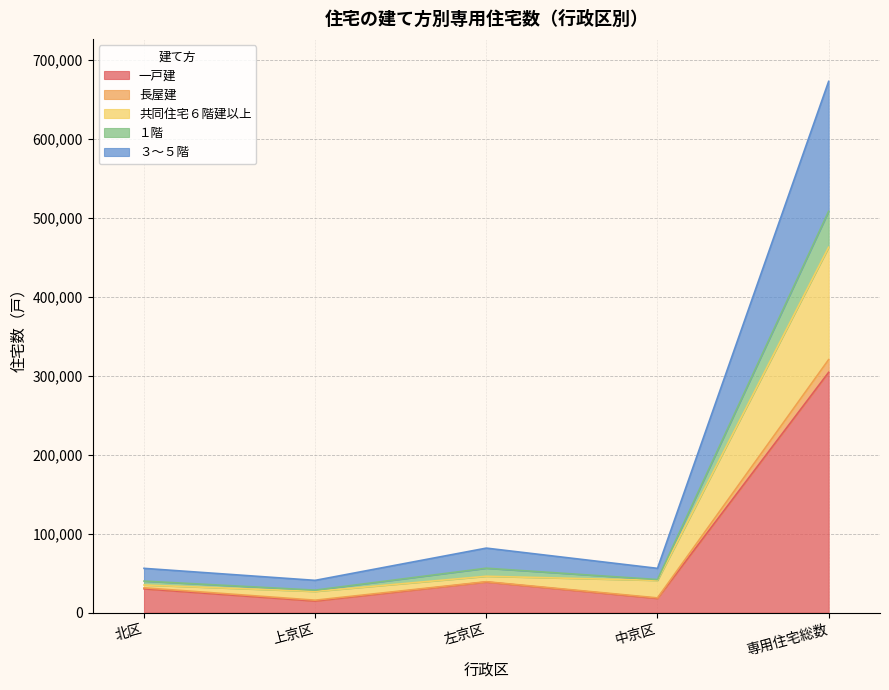

True or false: 一戸建 and 共同住宅６階建以上 intersect in this chart.

False